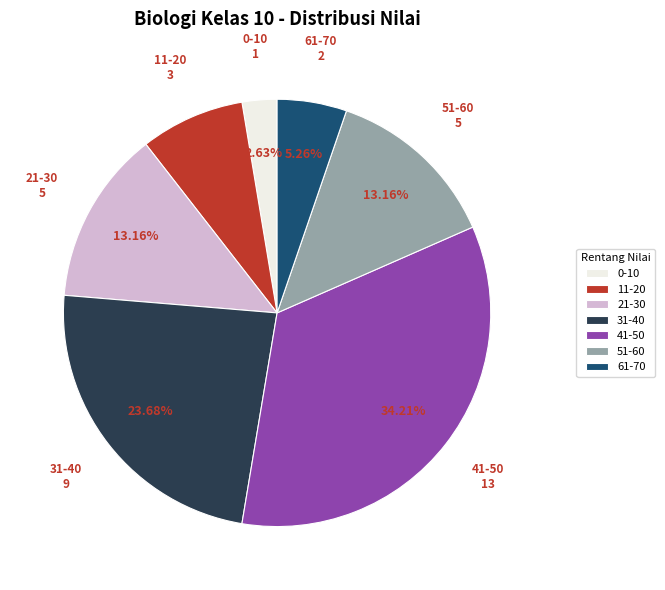

Which has a higher value, 21-30 or 31-40?

31-40